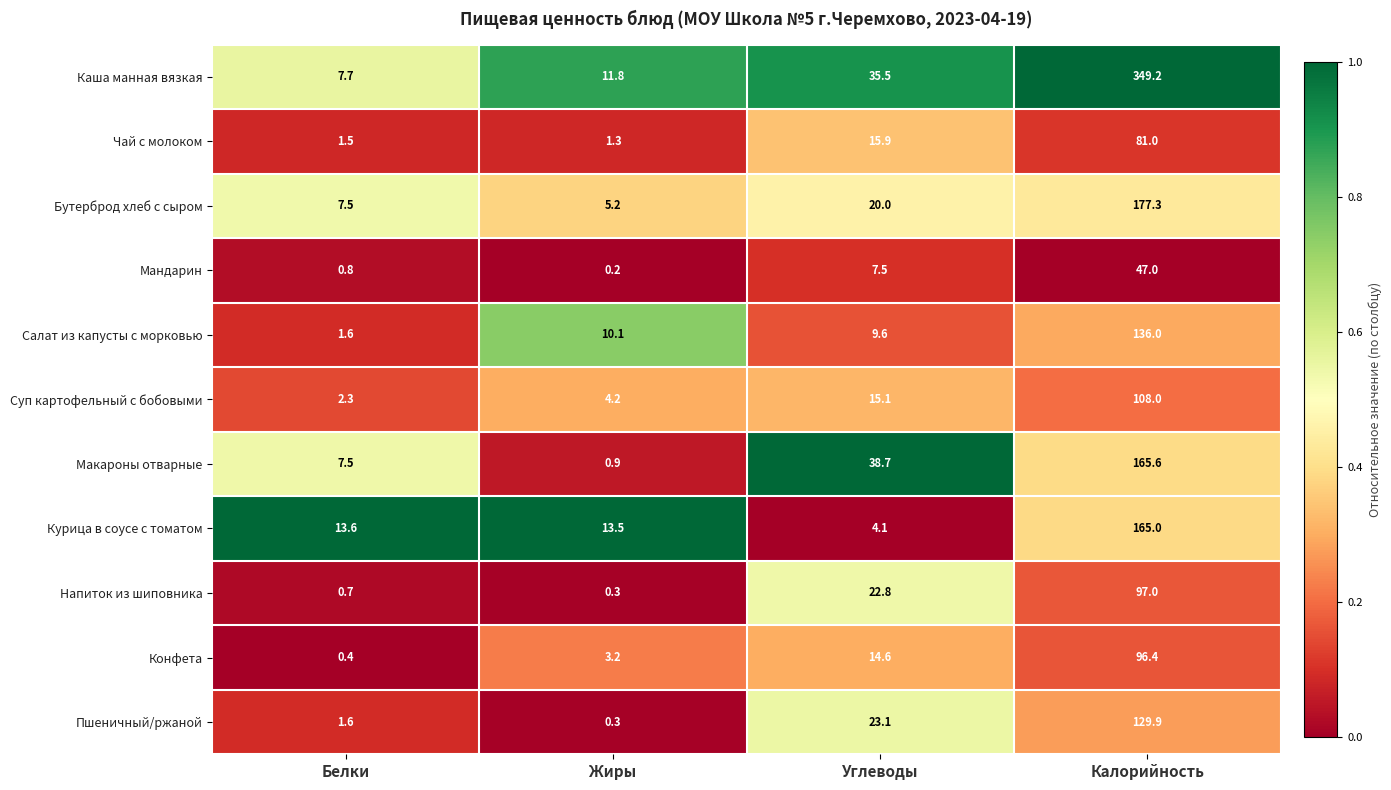

How many distinct data groups are displayed?

11